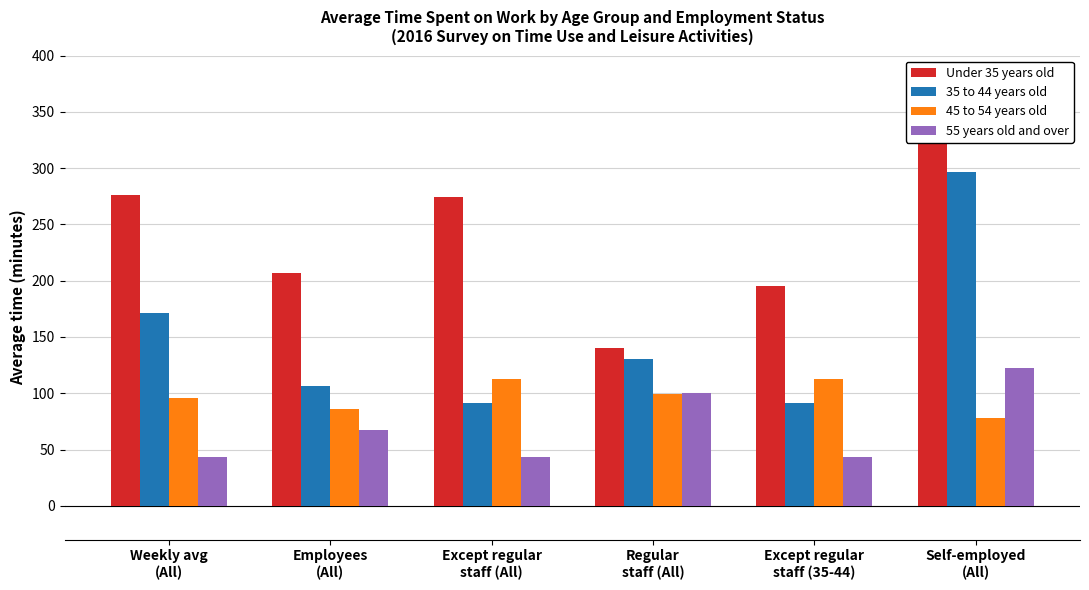

What is the sum of all 45 to 54 years old values?

585